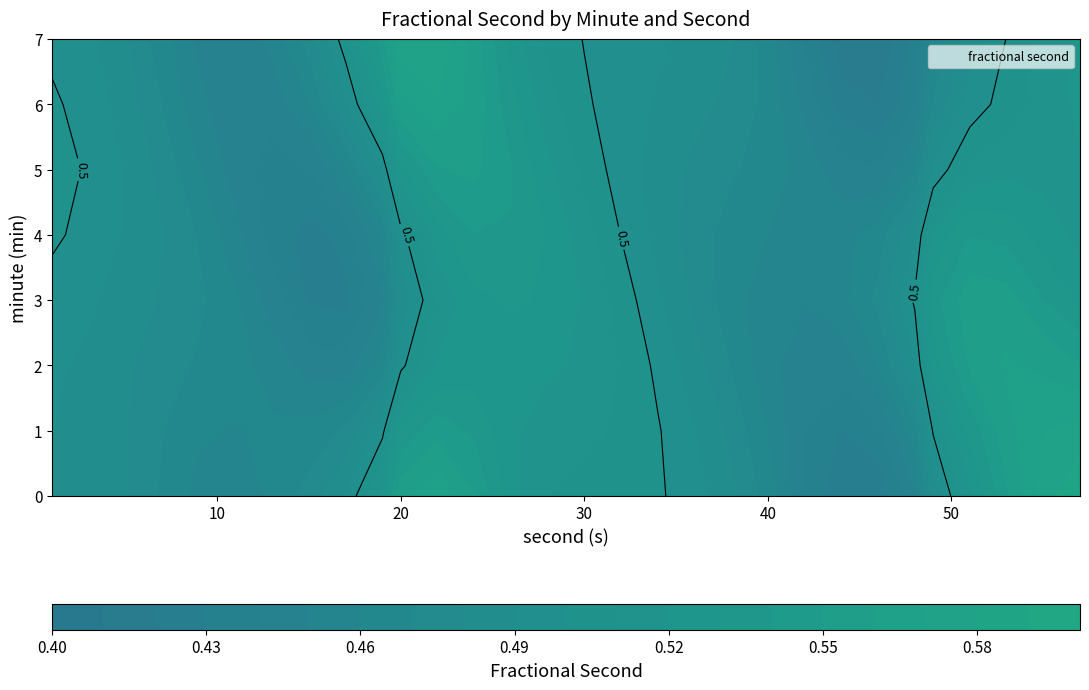

Rank the categories by 5 value from highest to lowest.

11, 22, 34, 46, 57